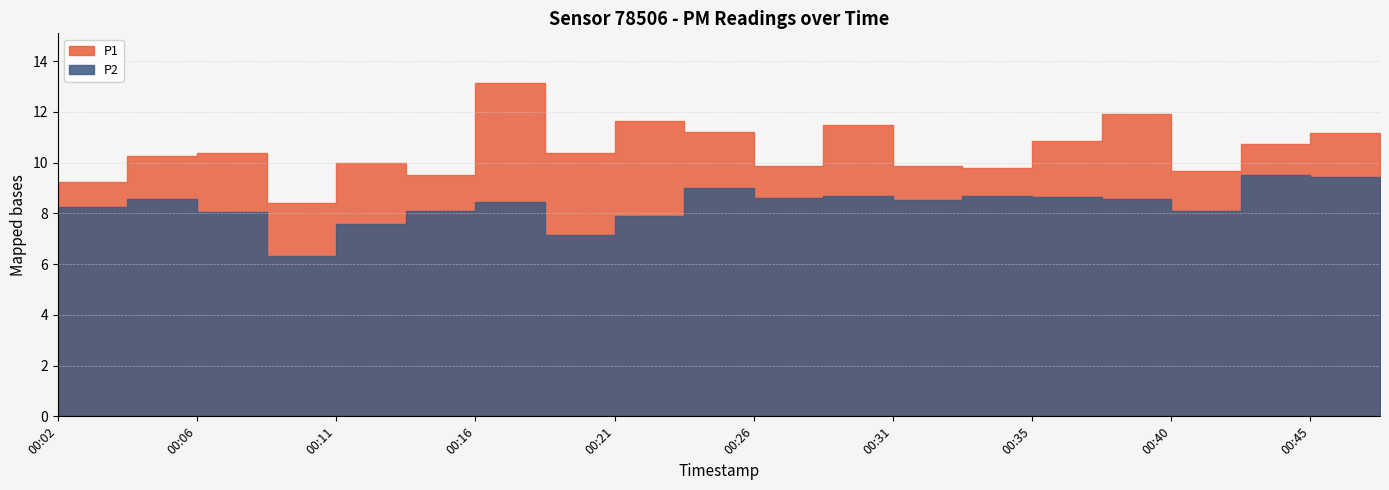

At how many categories does at least one series exceed 9?

19